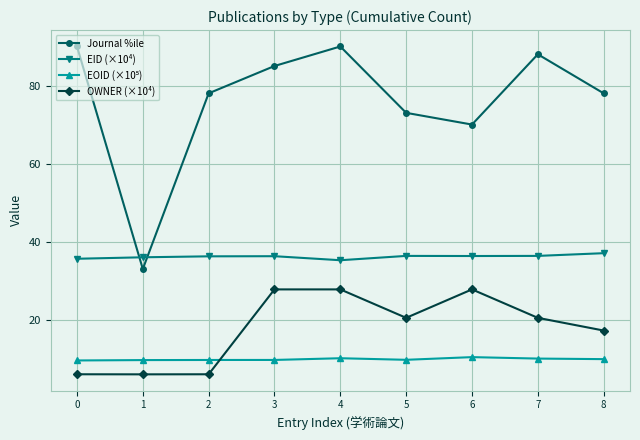

At which category does Journal %ile reach its first local peak?

4